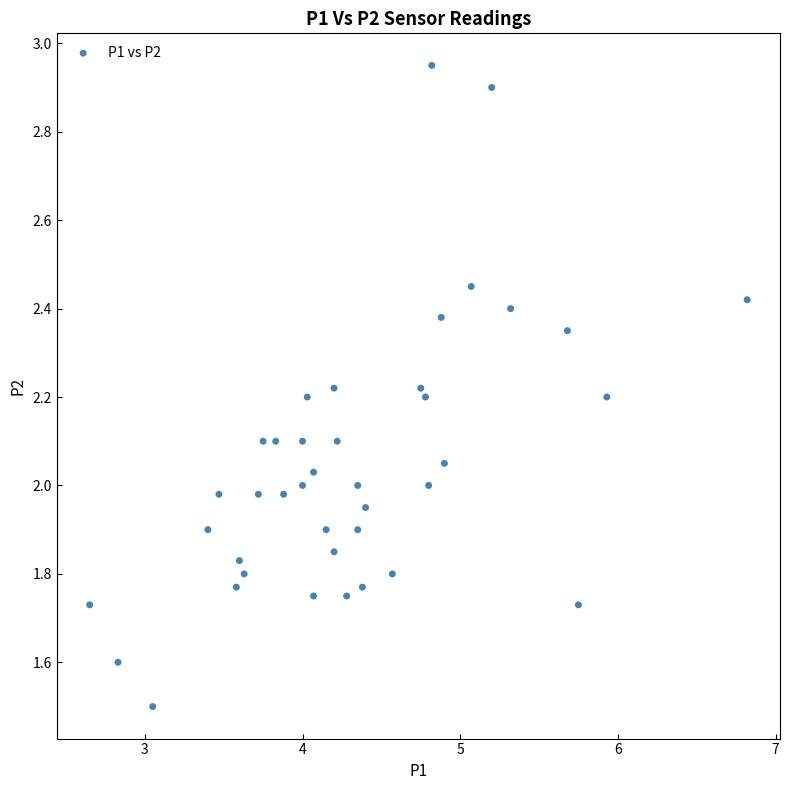

What is the range of X values (max minus min)?

4.2